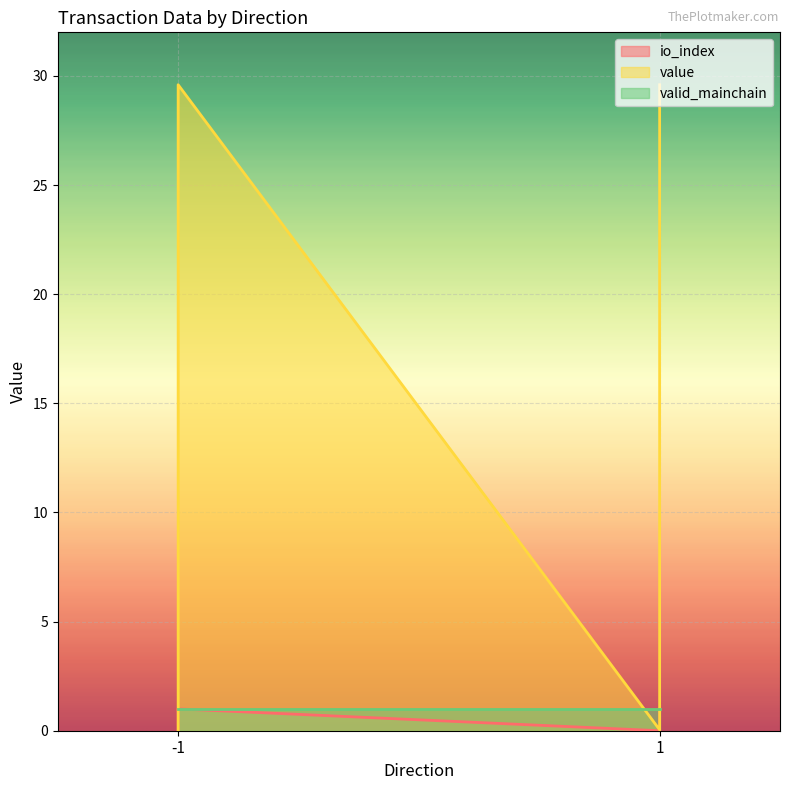

True or false: io_index and value cross at least once.

False